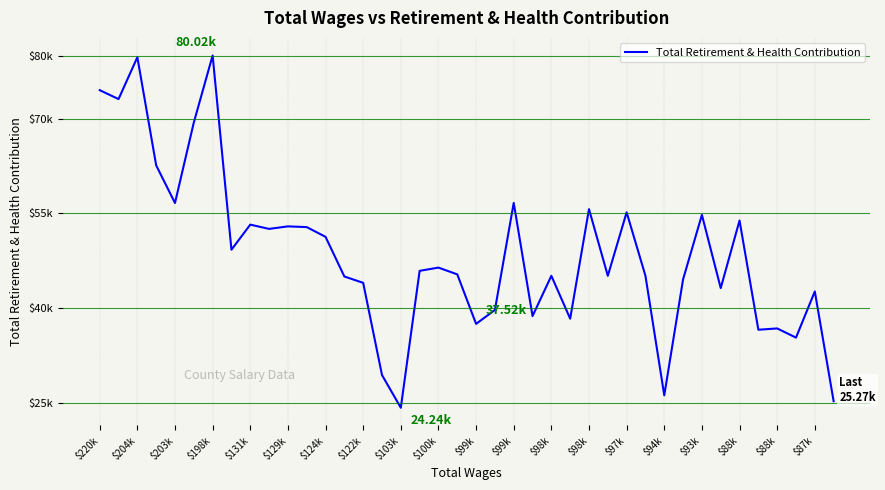

Does the chart display data point markers on the line(s)?

No